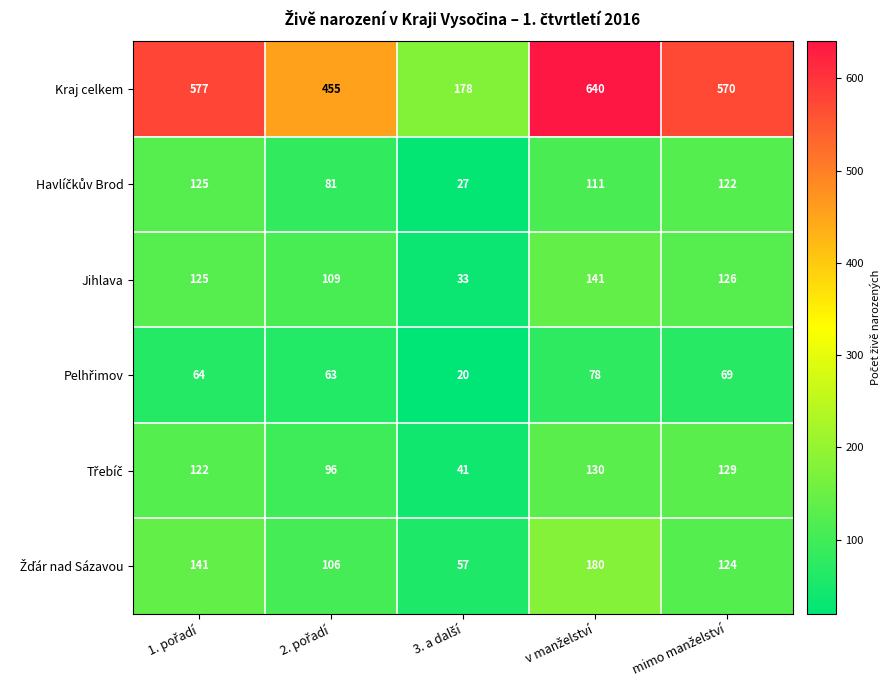

Which series has the largest range (max minus min)?

Kraj celkem